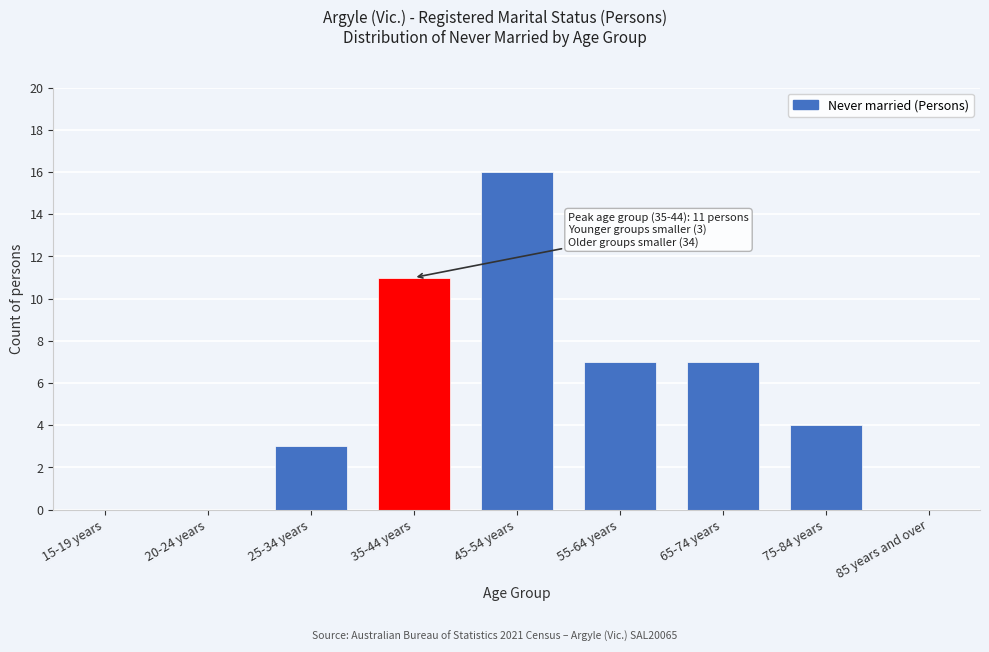

Reading right to left, what are all the values shown in this chart?

85 years and over=0	75-84 years=4	65-74 years=7	55-64 years=7	45-54 years=16	35-44 years=11	25-34 years=3	20-24 years=0	15-19 years=0